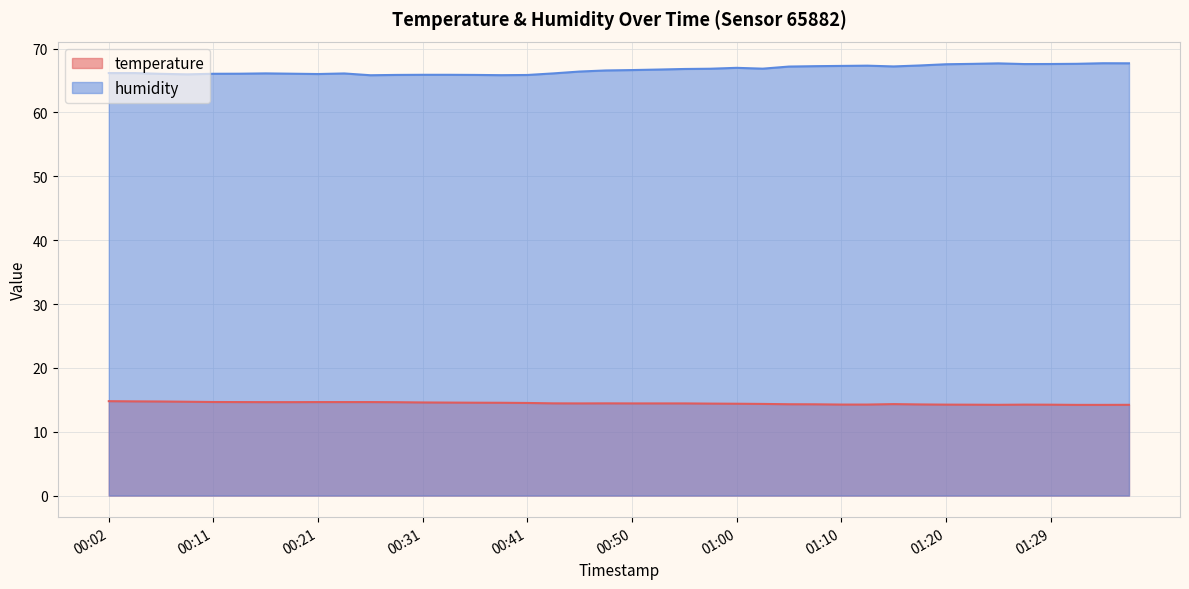

How many interior local peaks does the temperature series have?

3